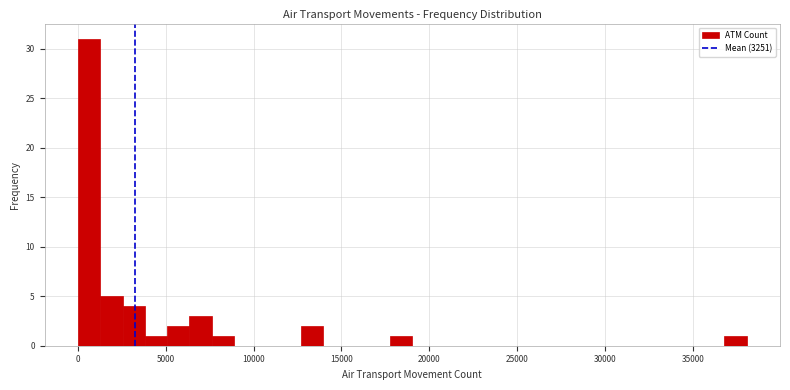

Read against the x-axis, roughly where is the centre of the tallest bar?

500